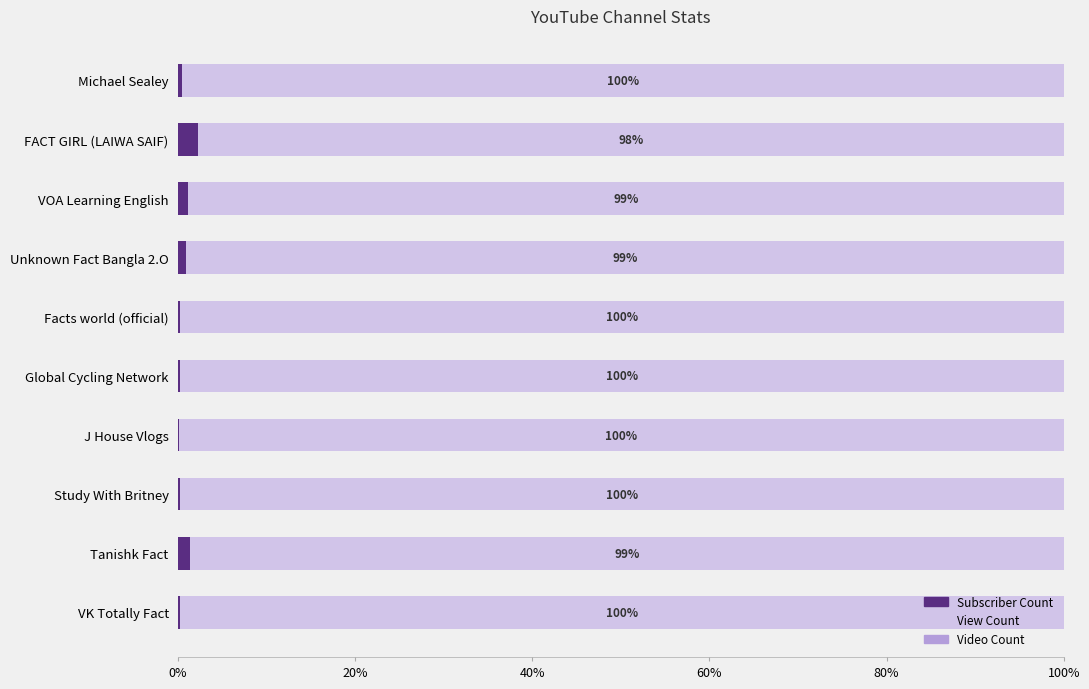

The Subscriber Count series shows 2.3 at FACT GIRL (LAIWA SAIF). True or false?

True